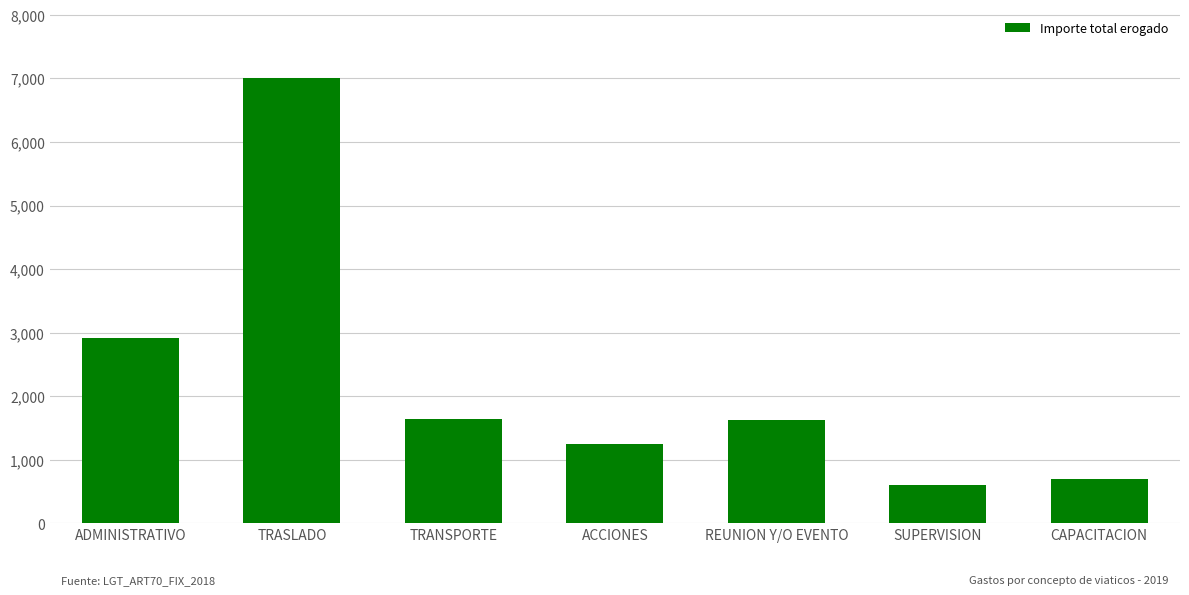

Read the value at ACCIONES, to the nearest 50.

1250